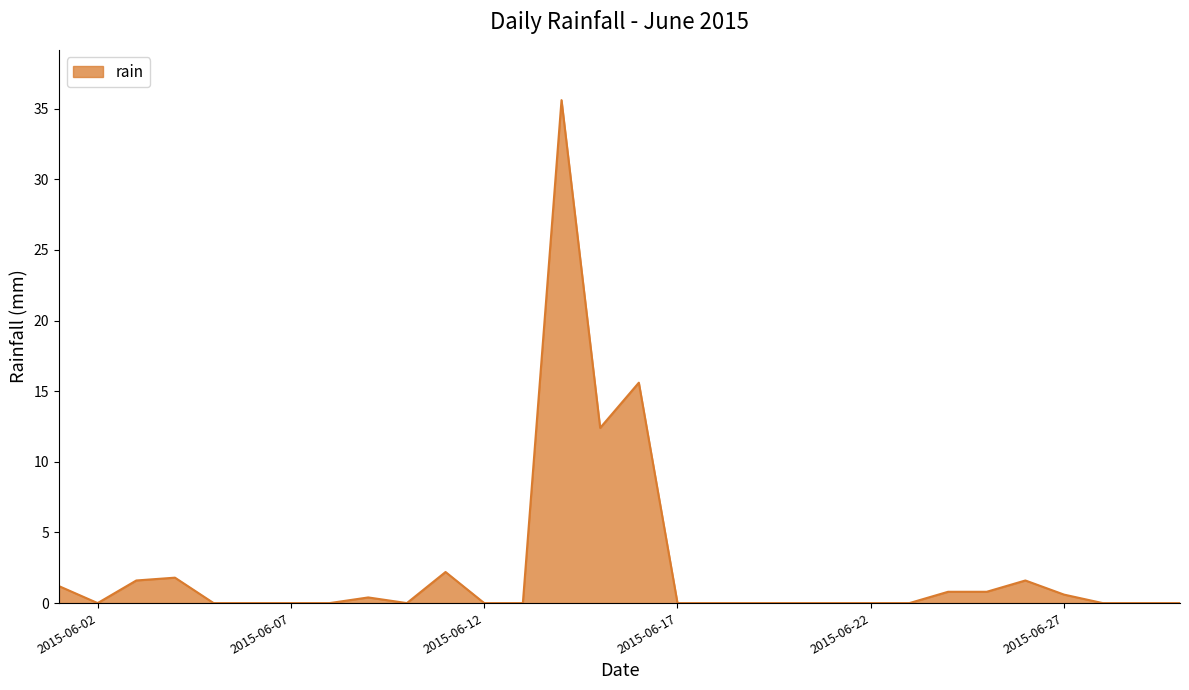

True or false: the data has more than 0 interior local peaks.

True